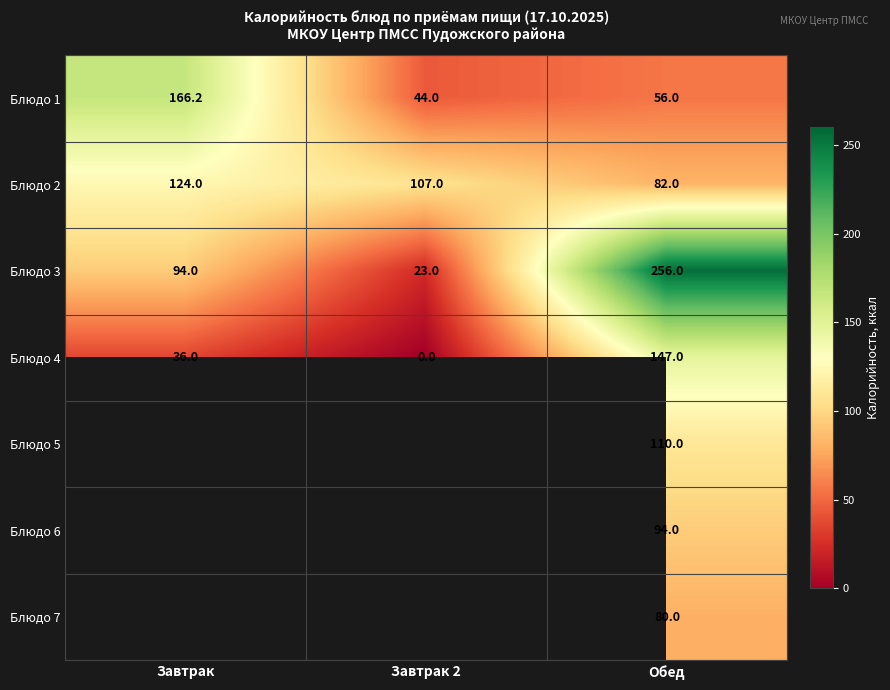

What is the average value of the Блюдо 3 series?

124.3